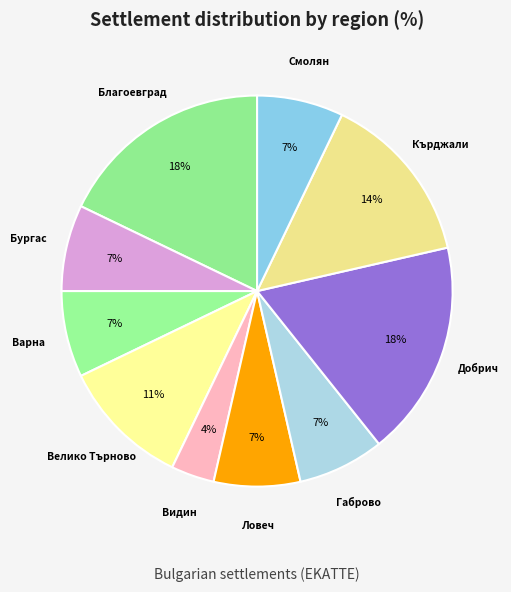

Count the number of slices in the pie.

10